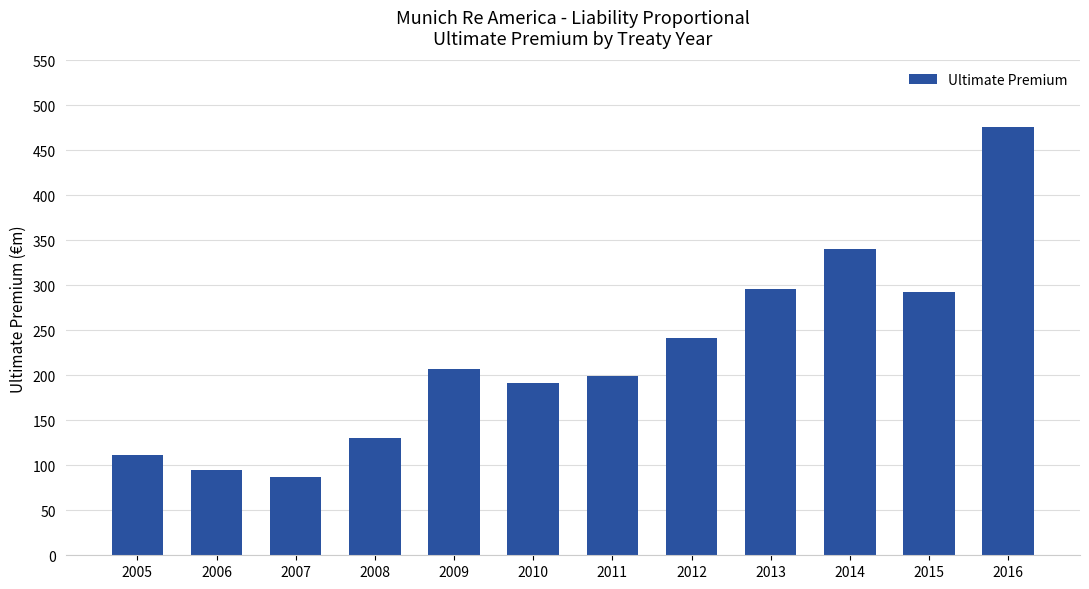

Which has a higher value, 2011 or 2013?

2013